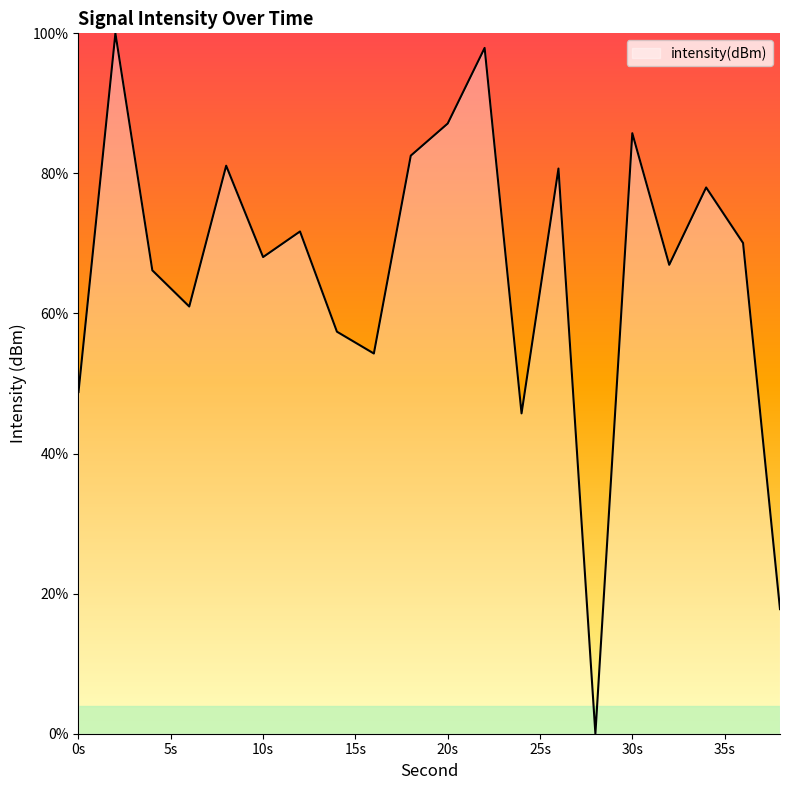

What is the difference between the maximum and minimum values?

100.0